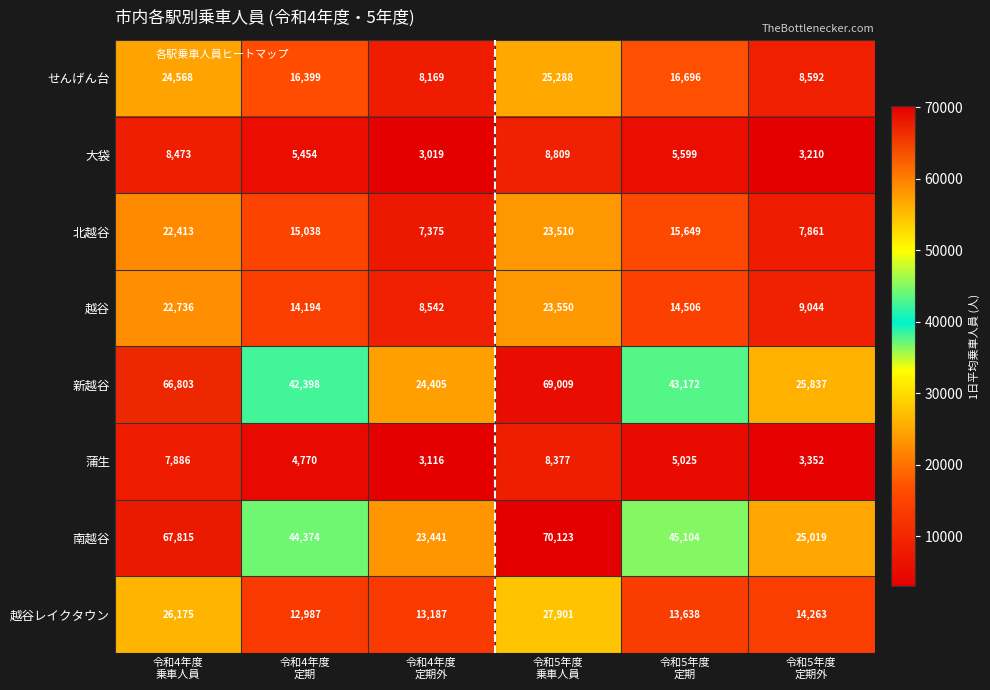

What is the difference between the maximum and minimum values in the 越谷レイクタウン series?

14914